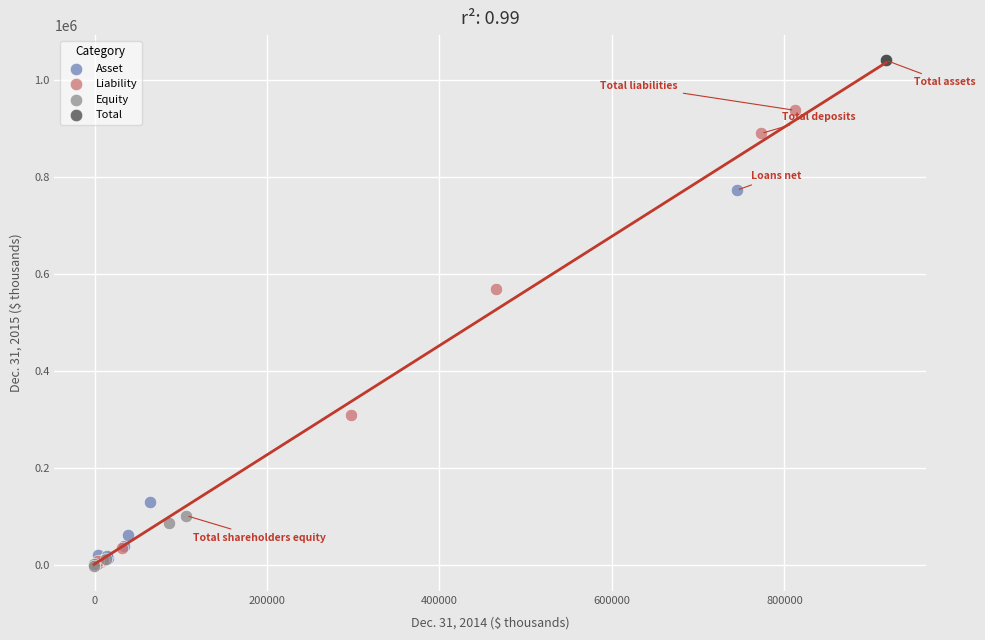

What are all the series names shown in the legend?

Asset, Liability, Equity, Total